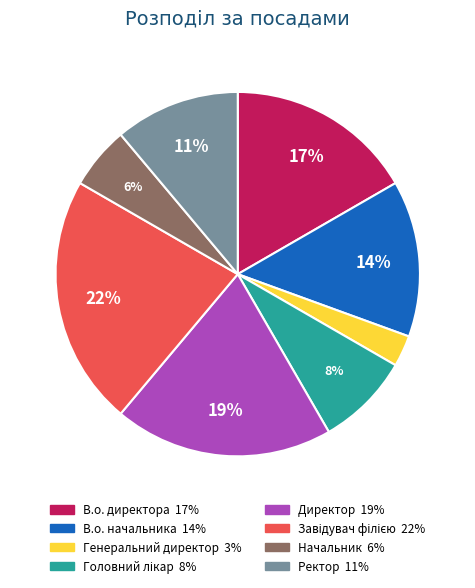

Which has a higher value, Начальник or В.о. директора?

В.о. директора